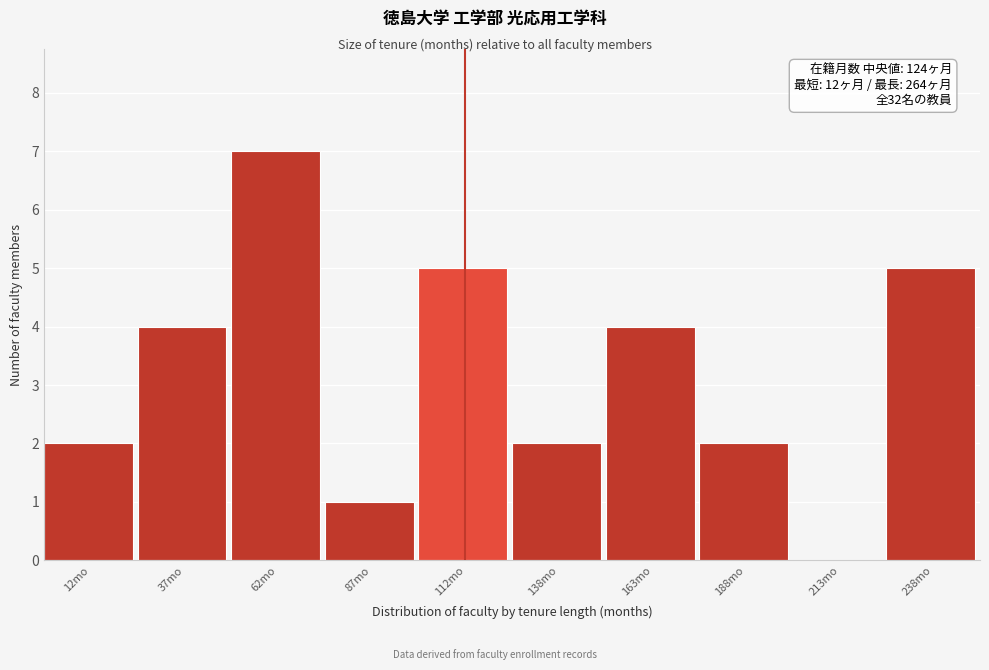

Reading left to right, list all the values displayed in this chart.

12mo=2	37mo=4	62mo=7	87mo=1	112mo=5	138mo=2	163mo=4	188mo=2	213mo=0	238mo=5